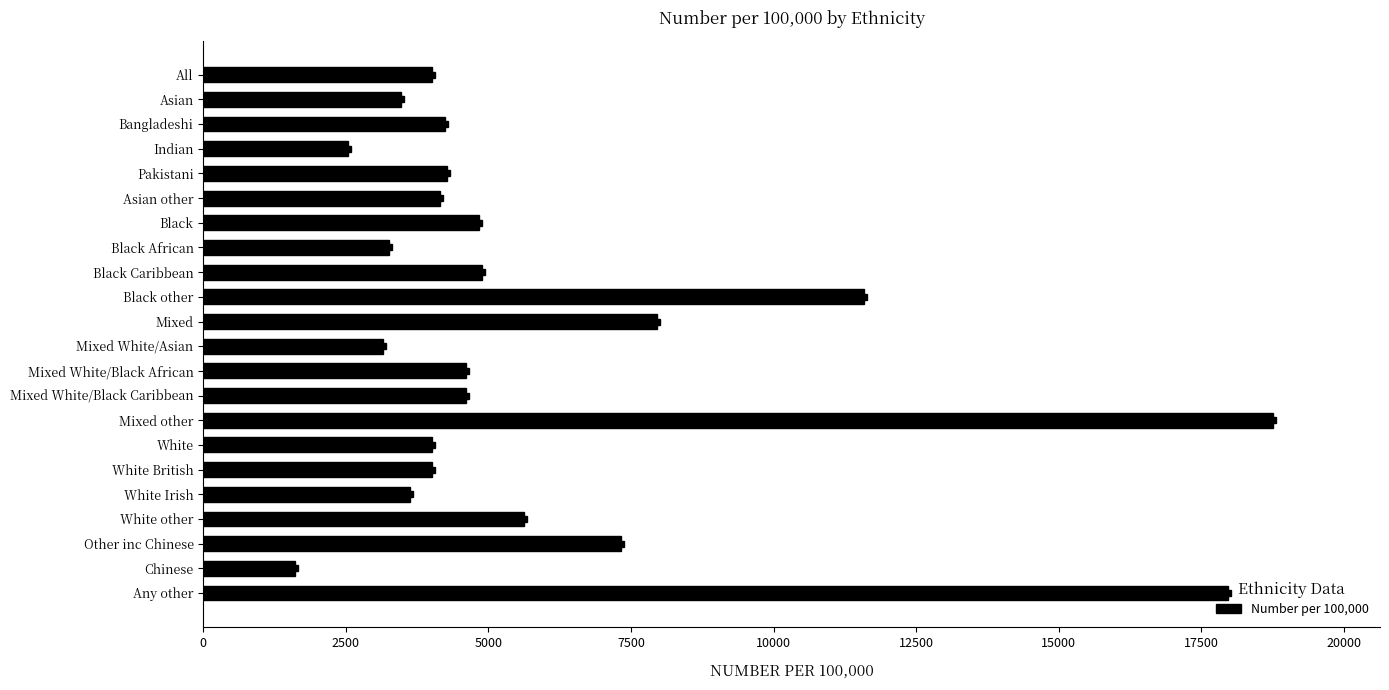

Between Mixed other and White British, which is larger?

Mixed other